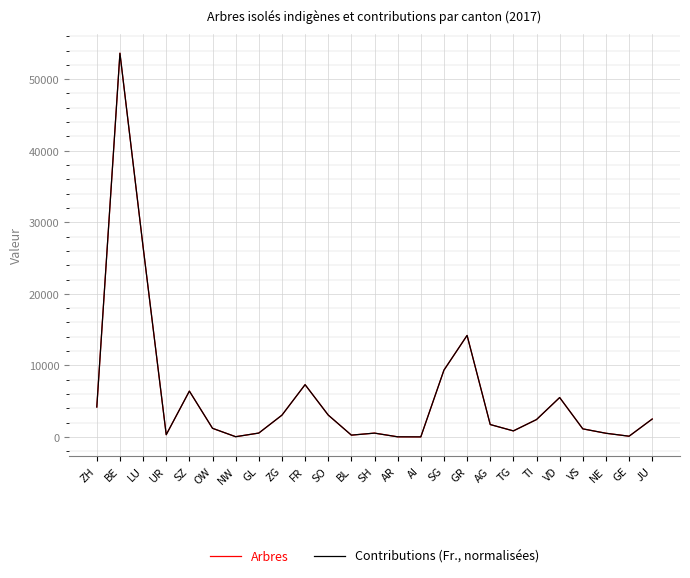

In Arbres, how many points are higher than both neighbors (excluding endpoints)?

6